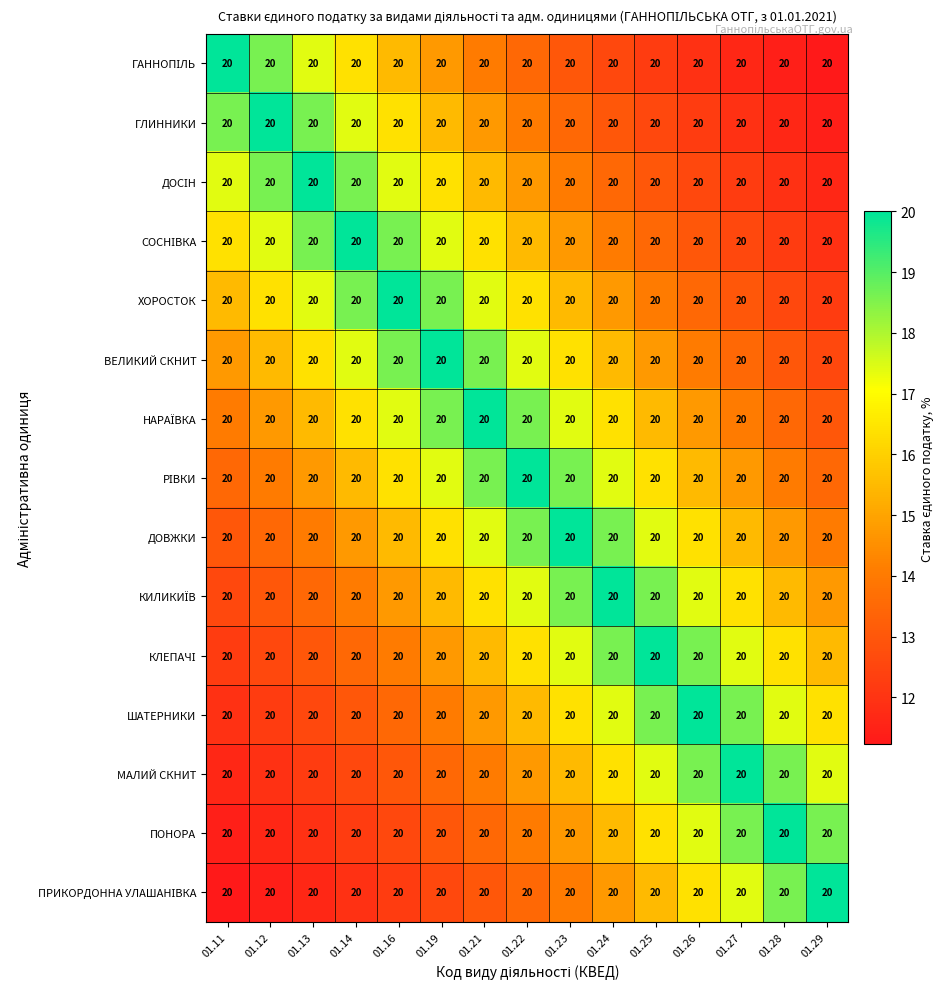

At which label is НАРАЇВКА closest to 16?

01.14